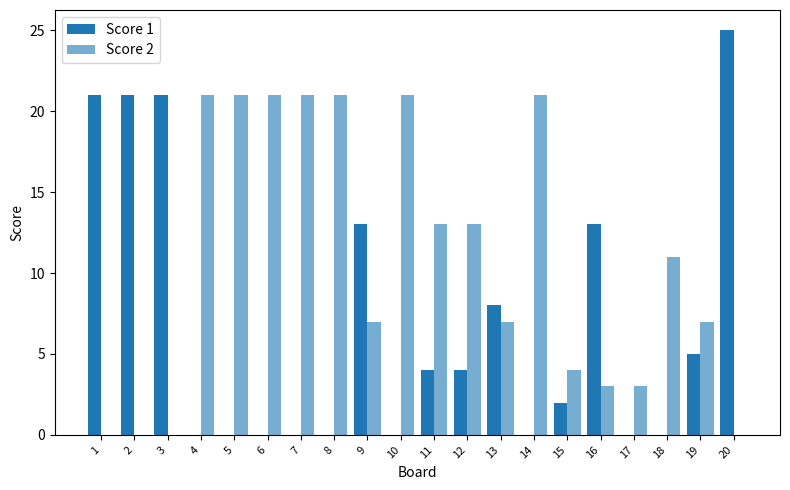

How many distinct data groups are displayed?

2